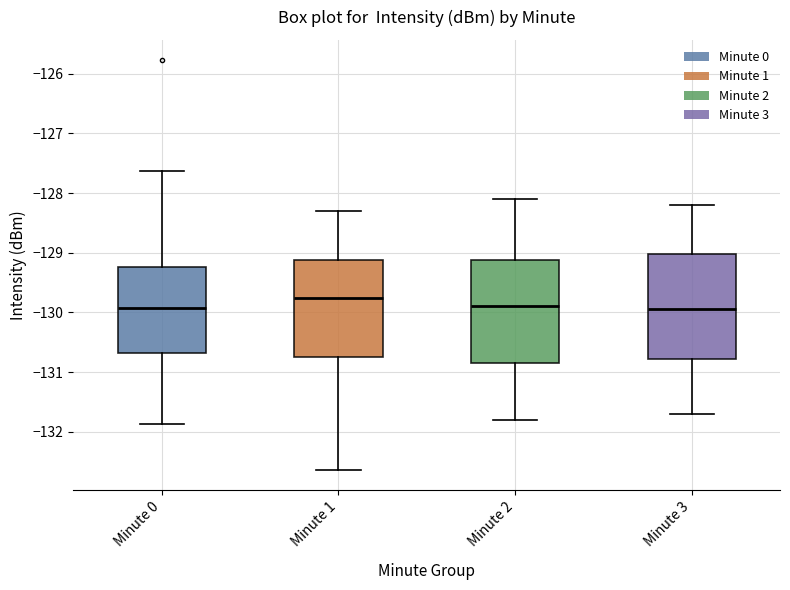

Reading left to right, transcribe this box plot: for each box, give where its median line is, the range the box spans, and where its two whiskers end, as read against the y-axis. The values are not printed on the chart, so give them approximately, as read against the axis.

Minute 0: median -129.9, box -130.7 to -129.2, whiskers -131.9 to -127.6
Minute 1: median -129.8, box -130.7 to -129.1, whiskers -132.6 to -128.3
Minute 2: median -129.9, box -130.8 to -129.1, whiskers -131.8 to -128.1
Minute 3: median -129.9, box -130.8 to -129.0, whiskers -131.7 to -128.2